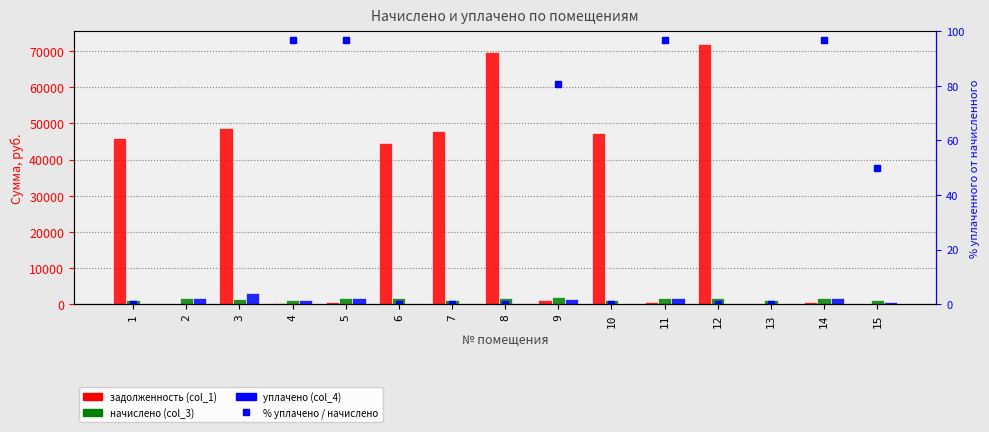

What is the difference between the highest and lowest values at 1?

45927.7